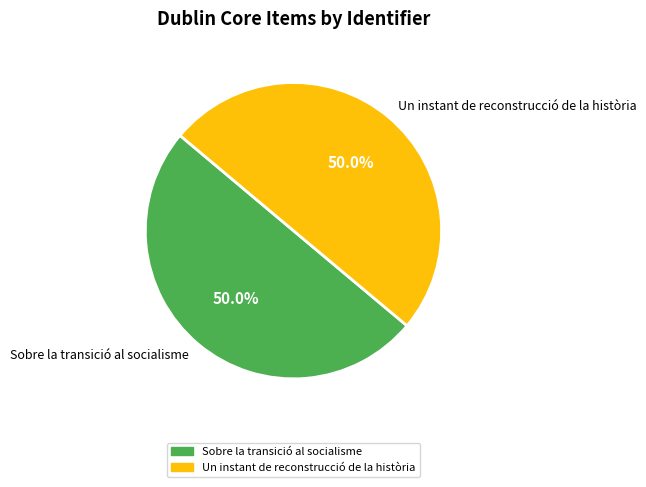

What is the ratio of the value at Un instant de reconstrucció de la història to the value at Sobre la transició al socialisme?

1.0